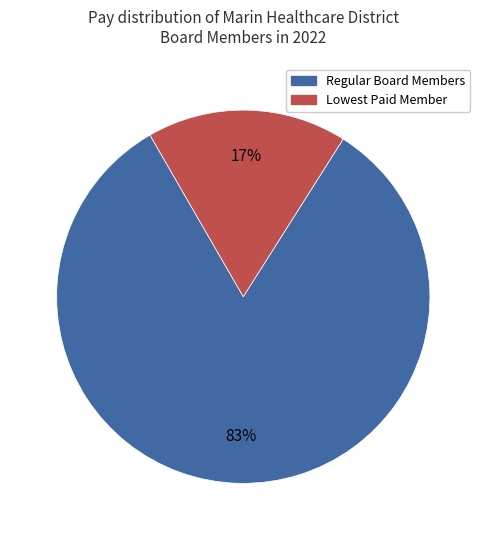

How many segments does this pie chart have?

2